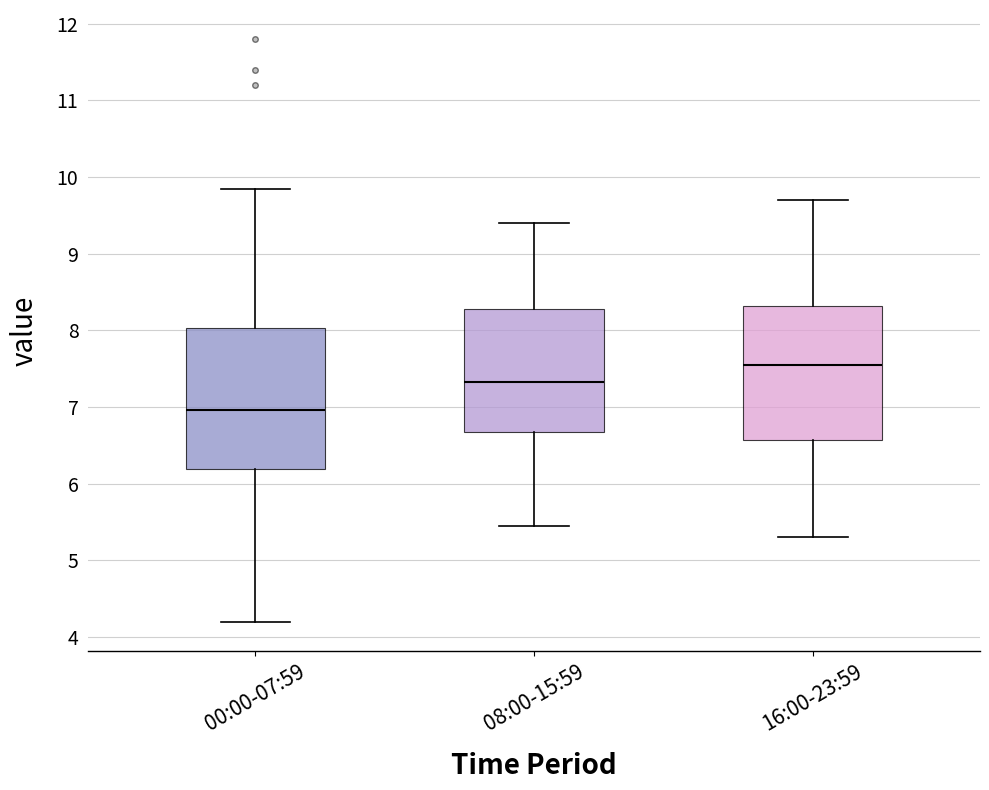

Where does the upper whisker of the box for 08:00-15:59 end on the y-axis? The values are not printed on the chart, so give them approximately, as read against the axis.

9.4